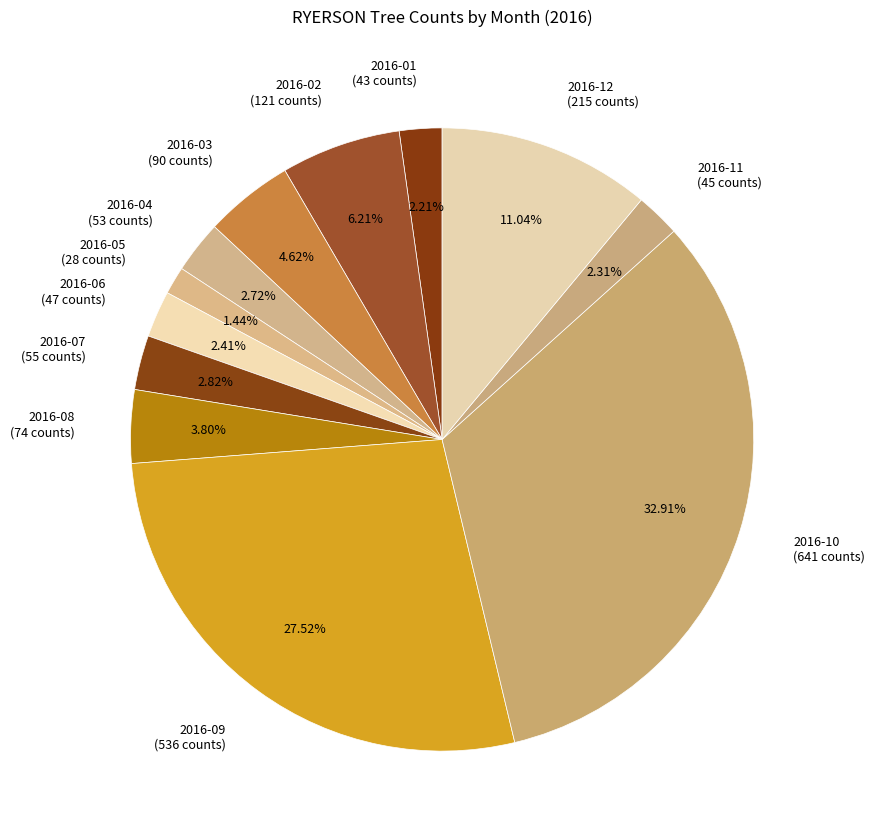

Does 2016-01 account for over 50% of the chart?

No